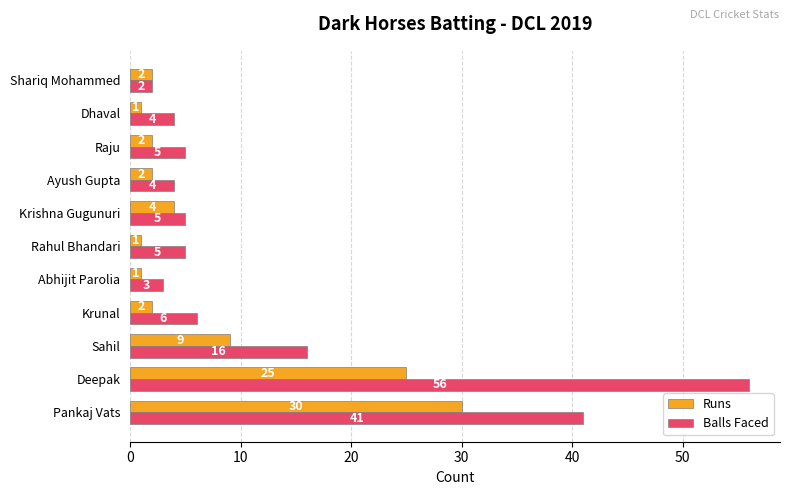

What is the maximum value shown in the chart?

56